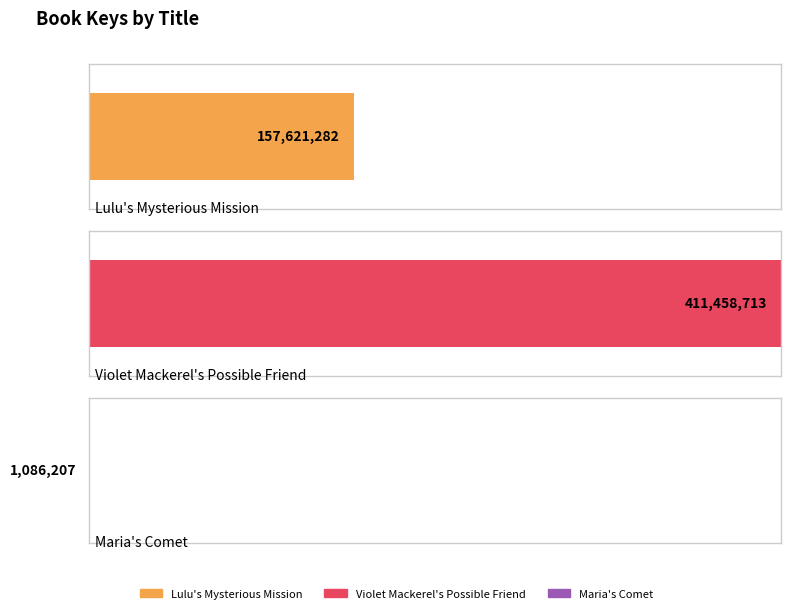

Which label corresponds to the largest value in the chart?

Violet Mackerel's Possible Friend